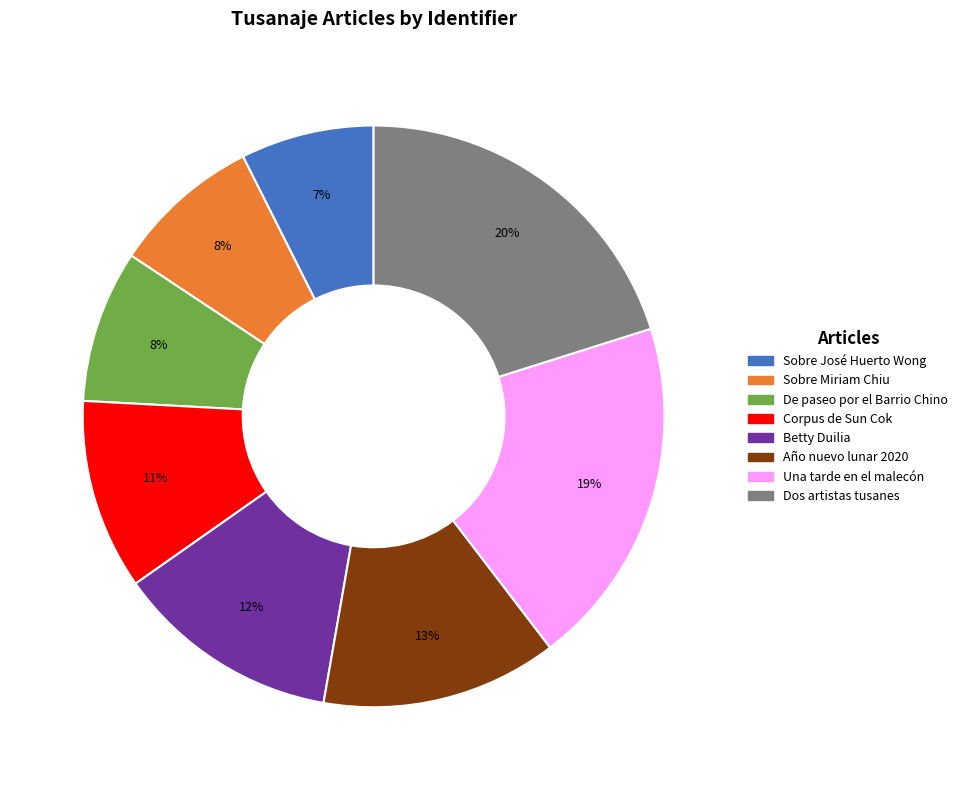

How many segments does this pie chart have?

8